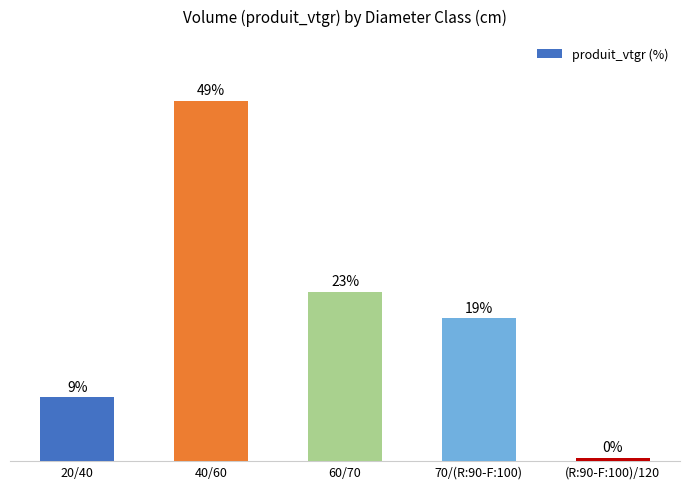

What value does the data have at 20/40?

8.6